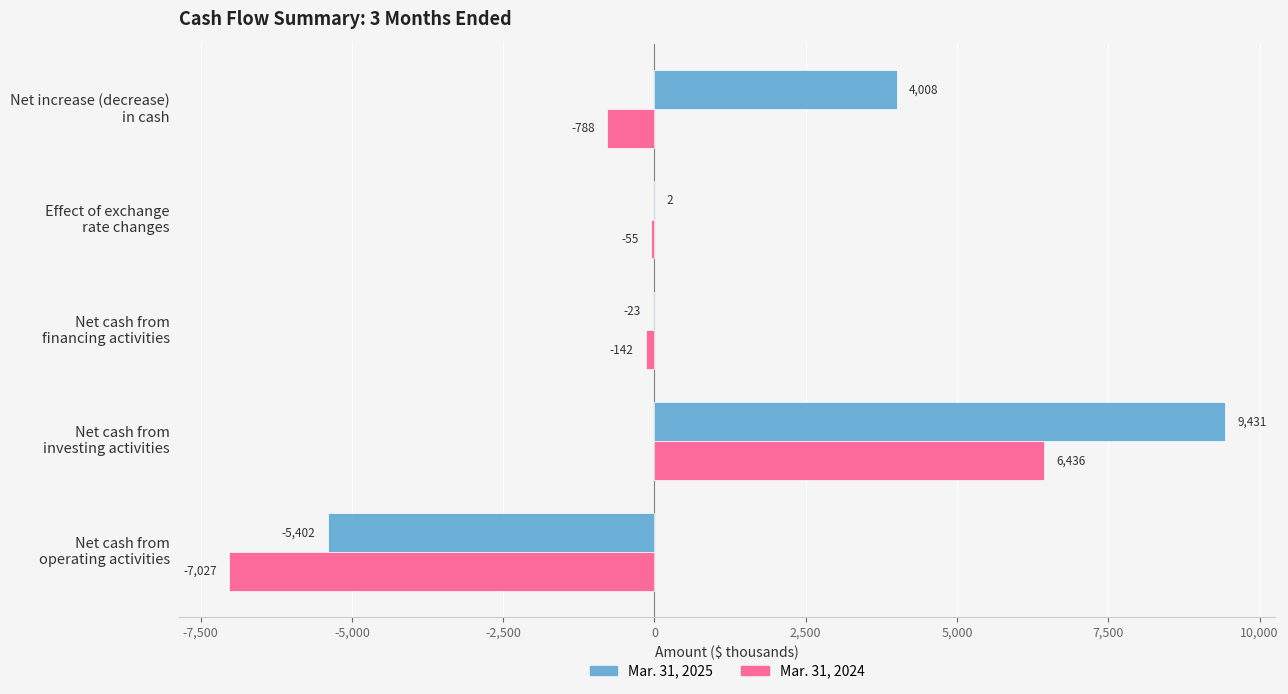

What is the greatest value displayed?

9431